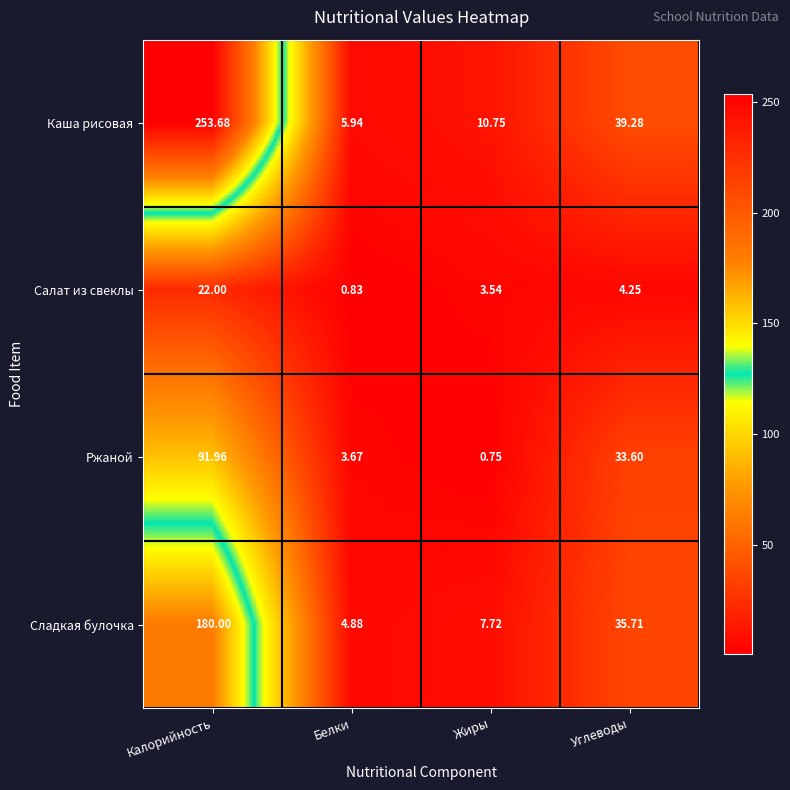

Which label corresponds to the largest value in the chart?

Калорийность